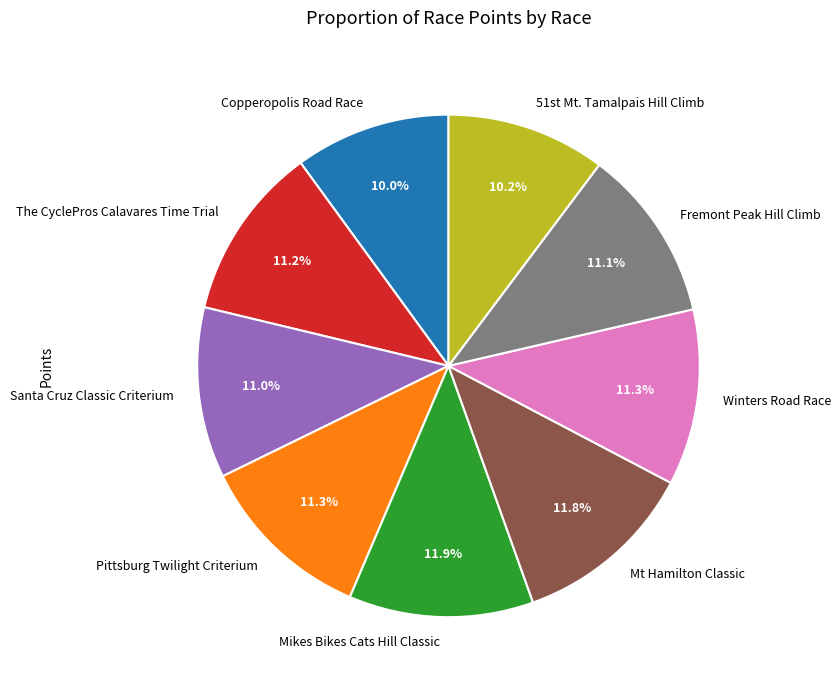

Does Mt Hamilton Classic represent more than half of the total?

No